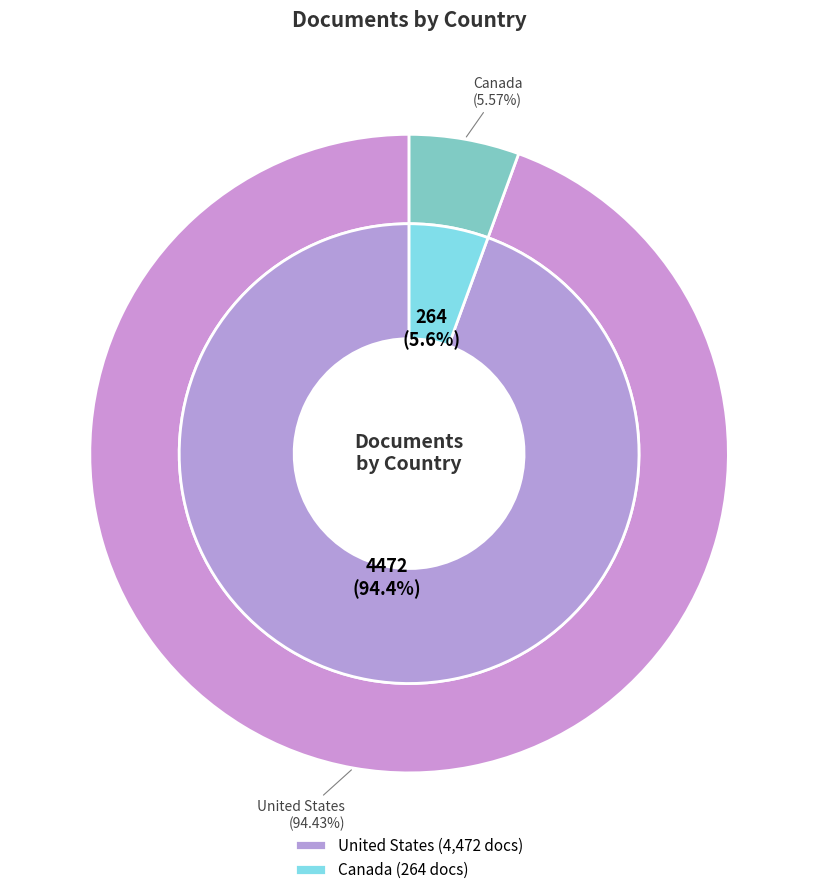

Count the number of slices in the pie.

2